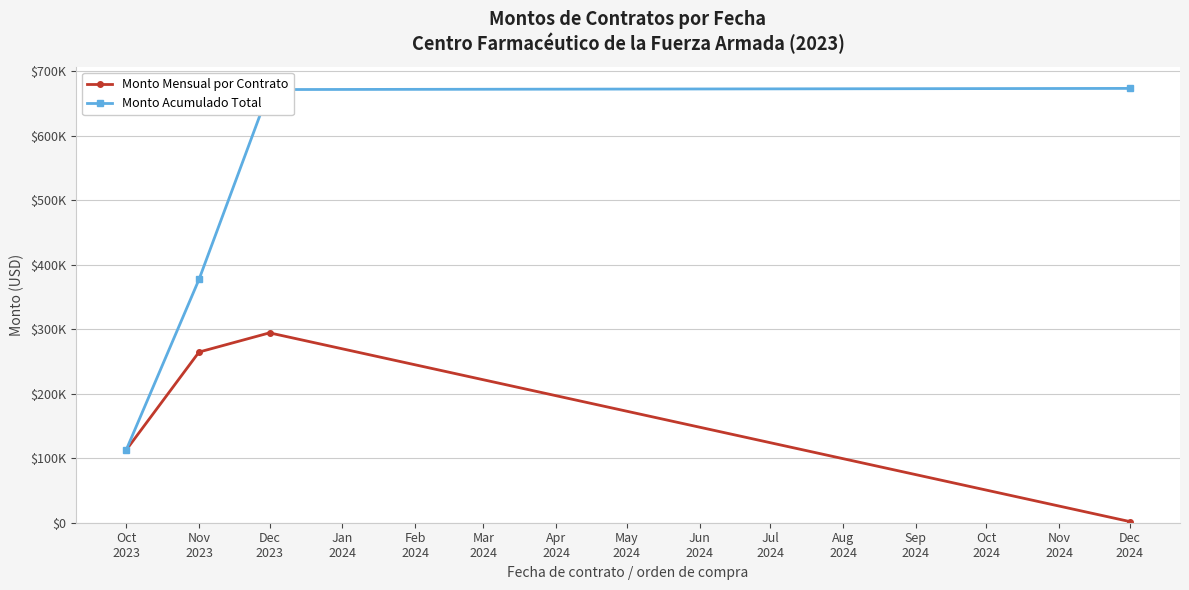

Does the chart have visible grid lines?

Yes